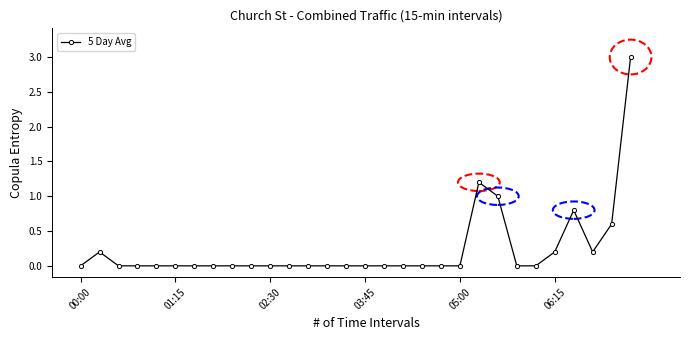

Count the number of categories in the chart.

30